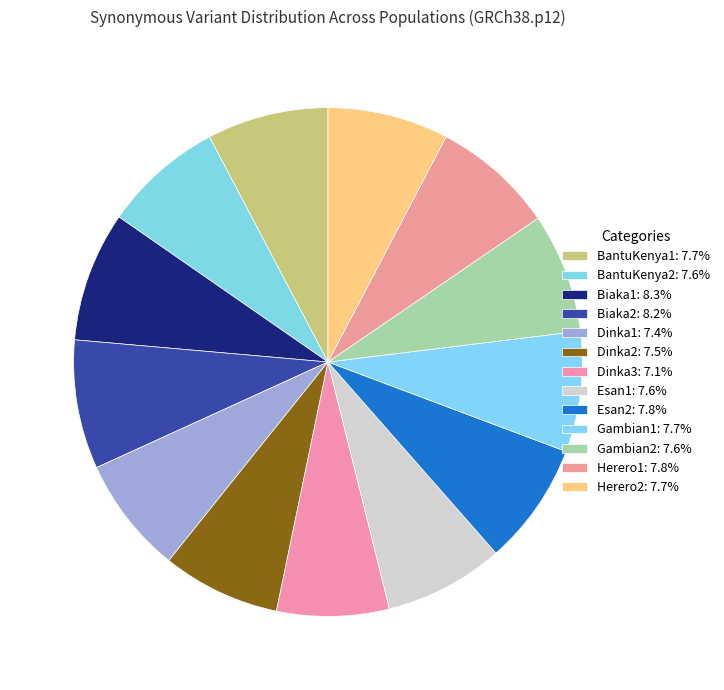

How many slices are in this pie chart?

13